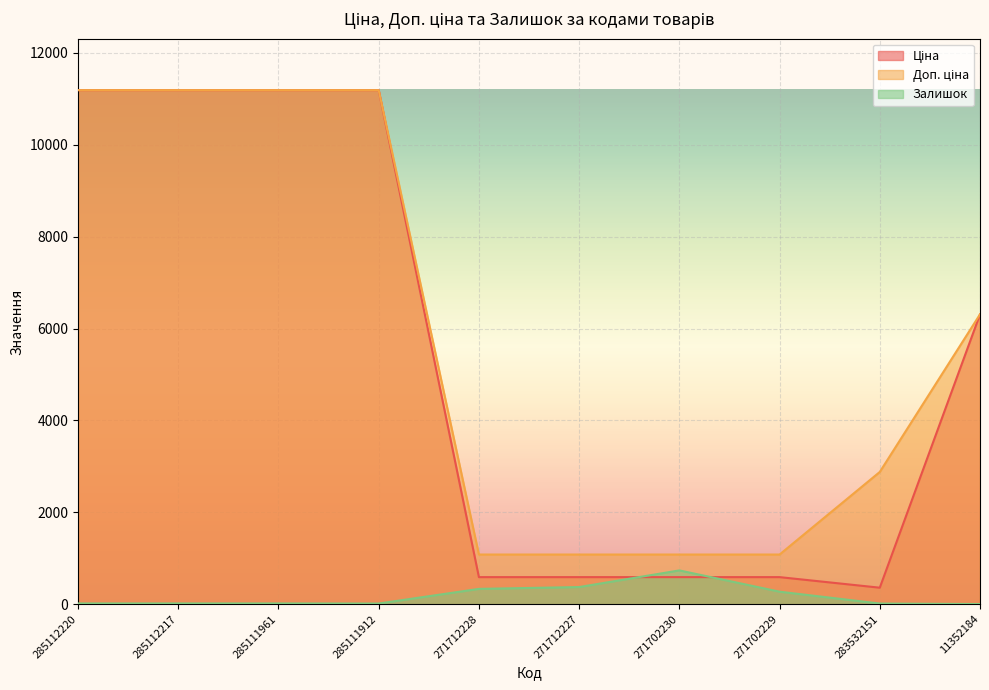

Is it true that Доп. ціна equals 325.5 at 271702229?

False